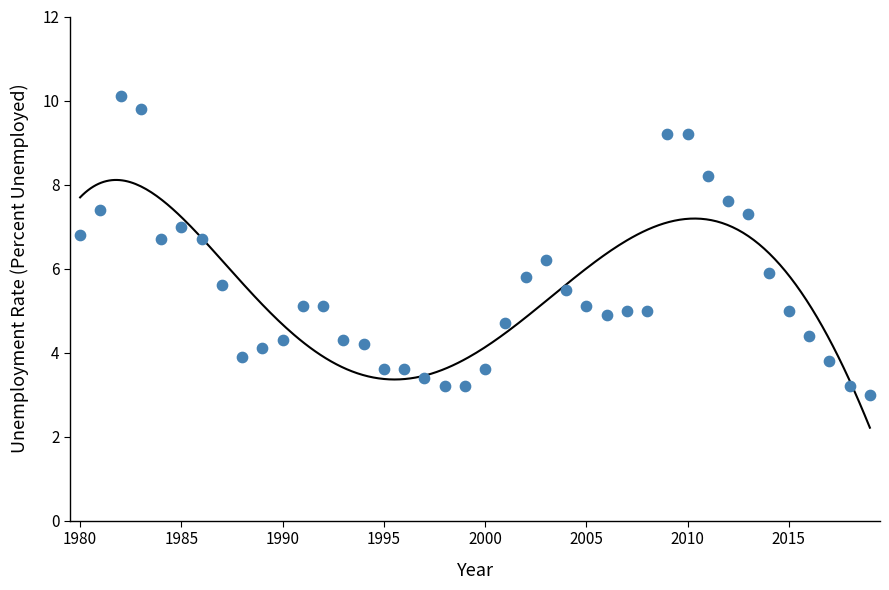

What is the range of Y values (max minus min)?

7.1